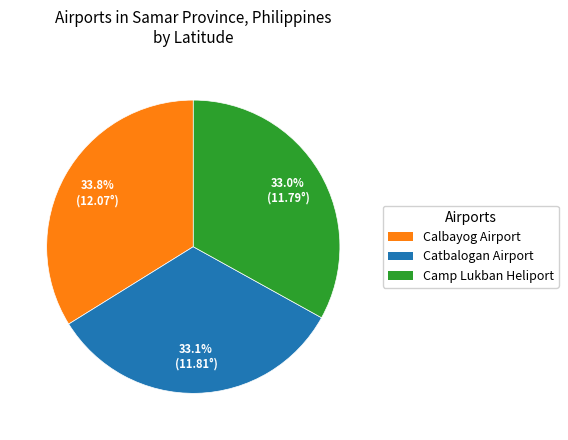

What portion of the pie excludes Camp Lukban Heliport?

67.0%